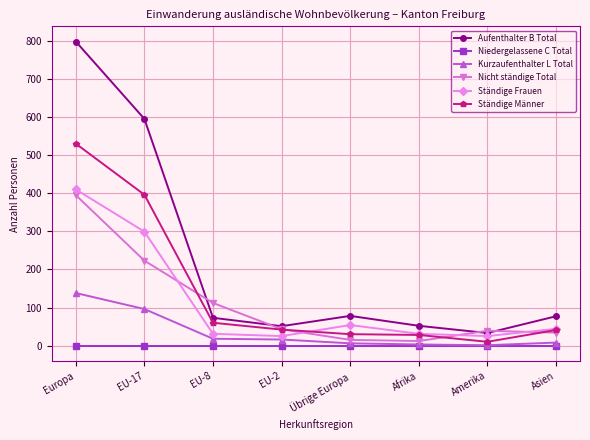

What is the difference between the Aufenthalter B Total values at EU-8 and Asien?

4